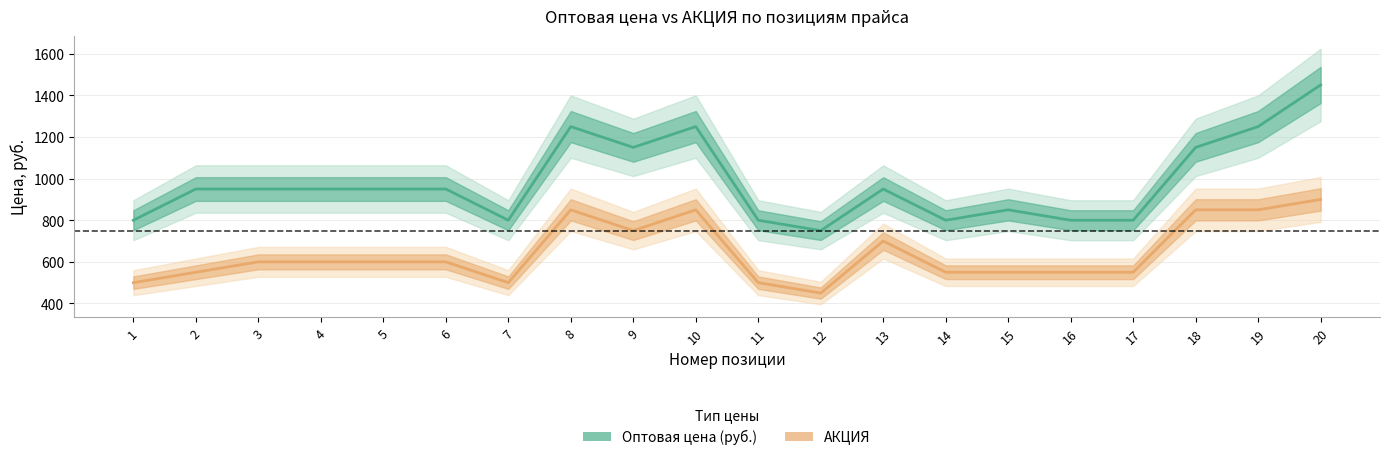

At which category does АКЦИЯ reach its first local valley?

7